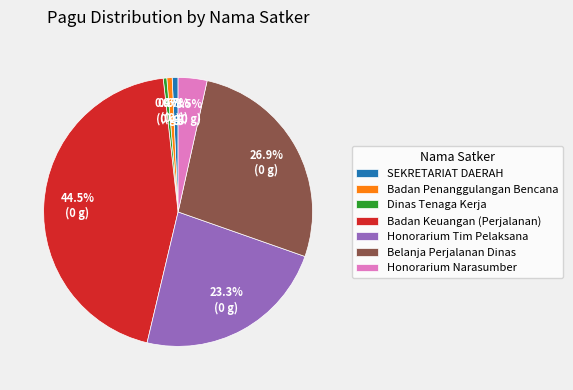

What is the largest slice in the pie chart?

Badan Keuangan (Perjalanan)